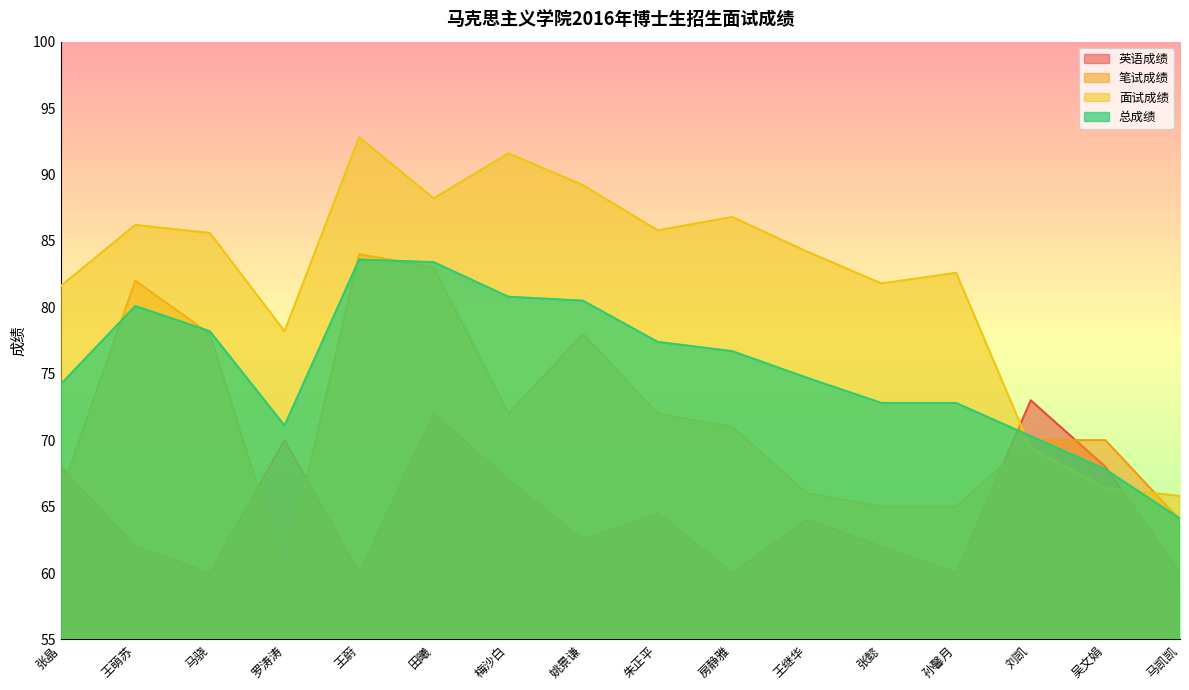

What is the greatest value displayed?

92.8